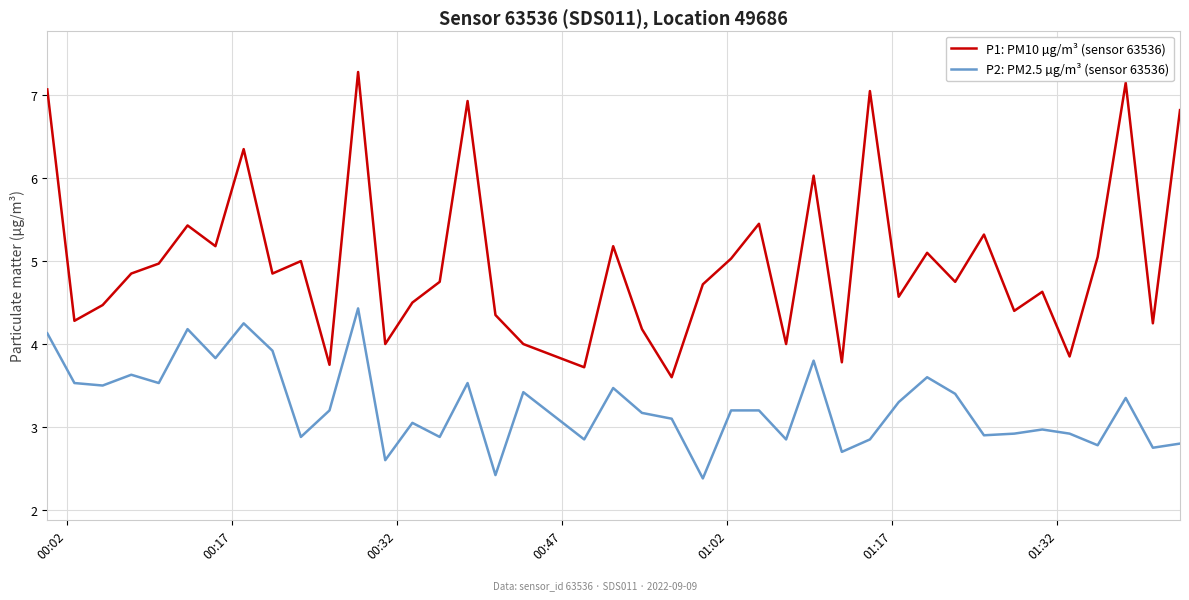

True or false: P2: PM2.5 µg/m³ (sensor 63536) and P1: PM10 µg/m³ (sensor 63536) intersect in this chart.

False